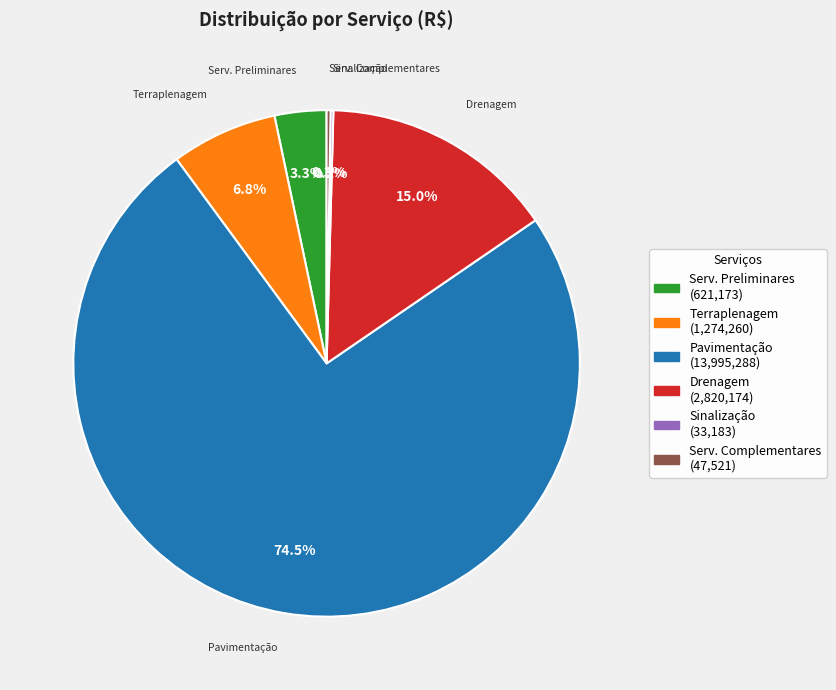

Does any single category account for the majority?

Yes